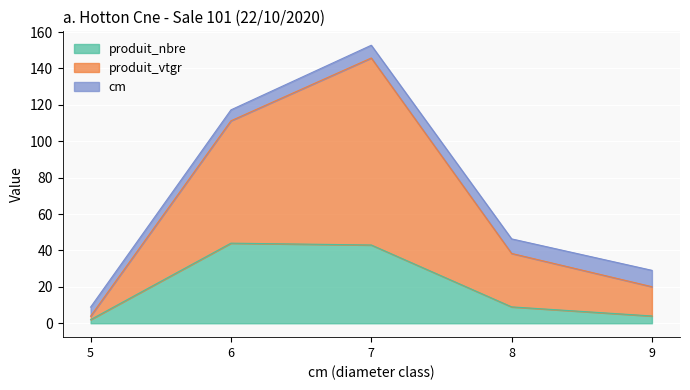

Does the chart display data point markers on the line(s)?

No